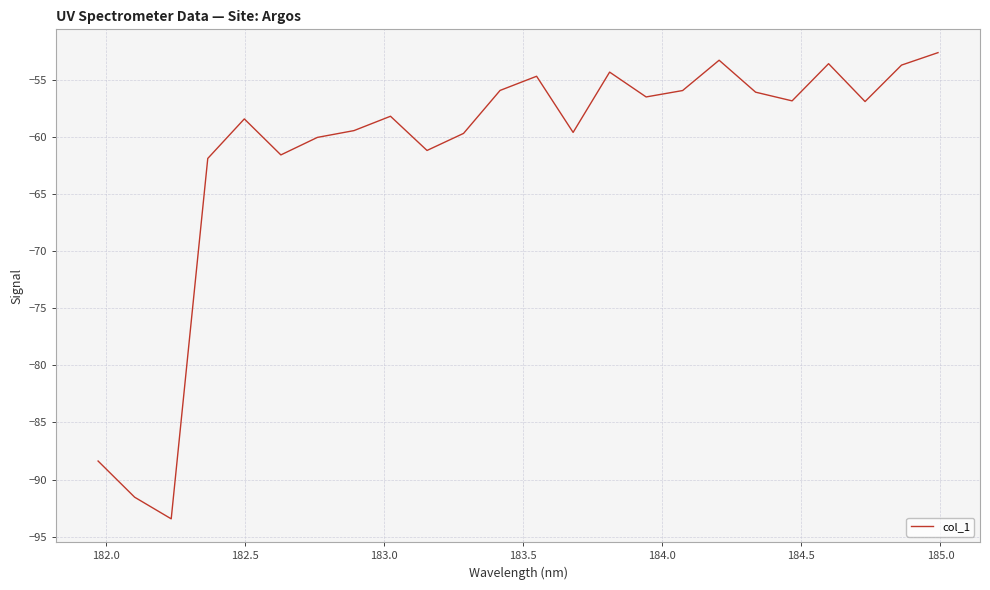

What is the minimum value shown in the chart?

-93.4